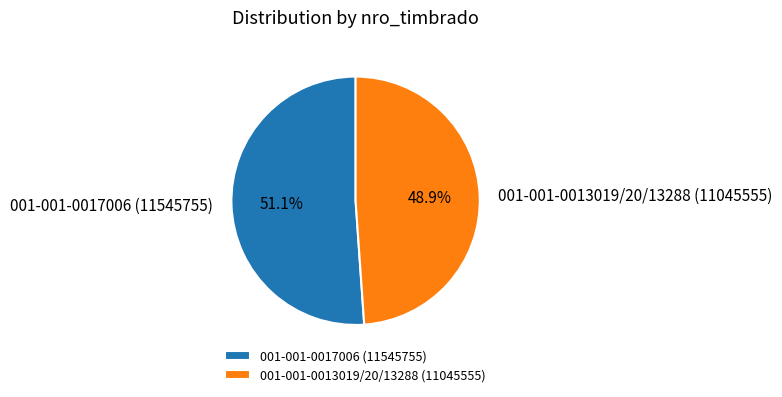

Which has a higher value, 001-001-0013019/20/13288 (11045555) or 001-001-0017006 (11545755)?

001-001-0017006 (11545755)